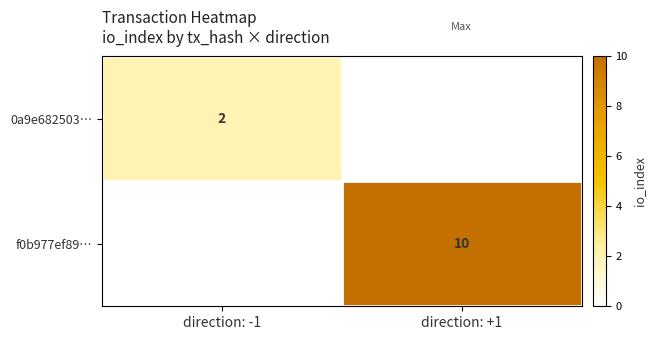

The f0b977ef89… series shows 14 at direction: +1. True or false?

False